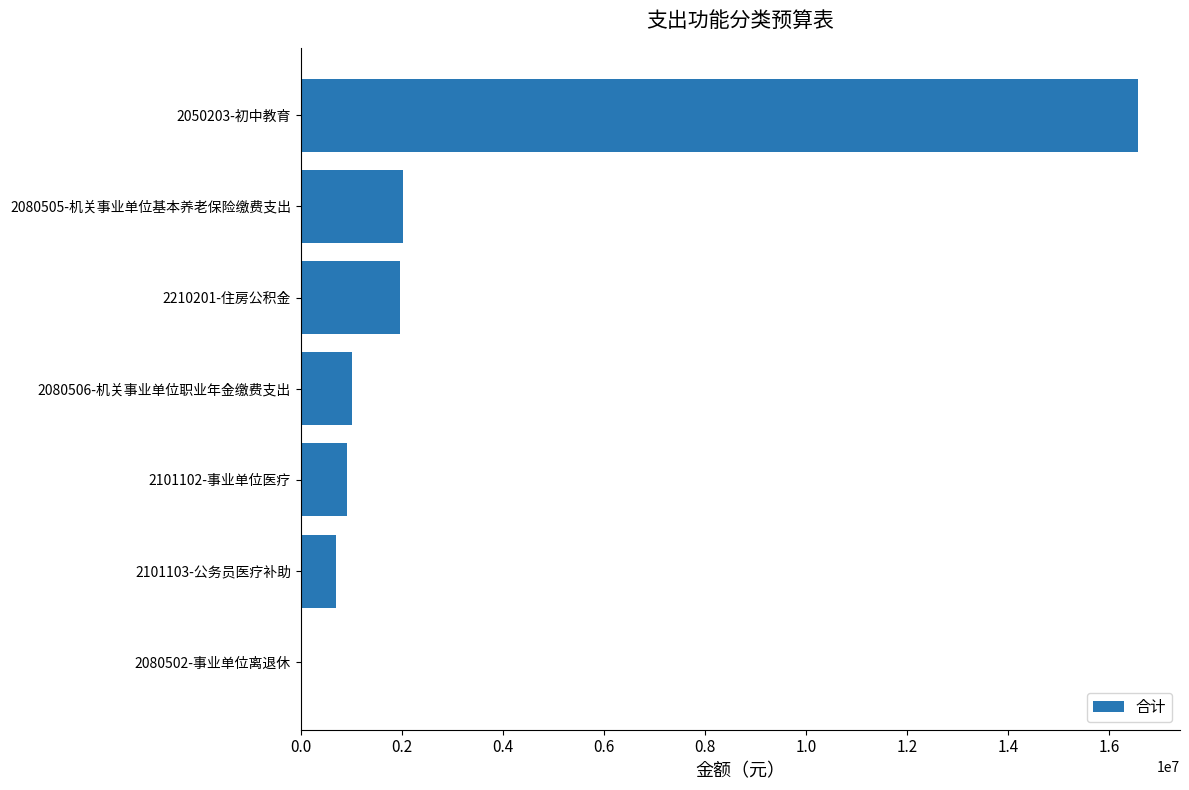

Are the bars horizontal?

Yes